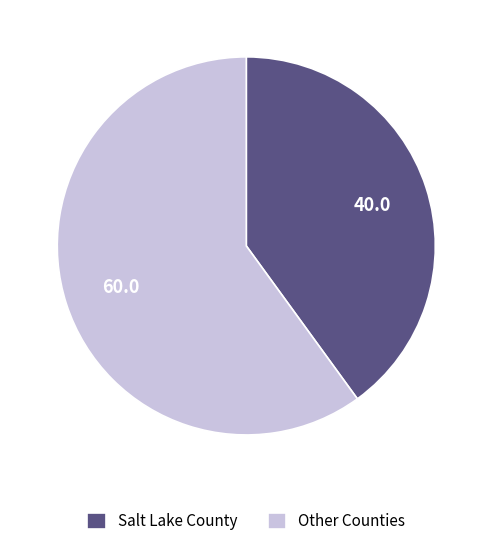

Does any single category account for the majority?

Yes